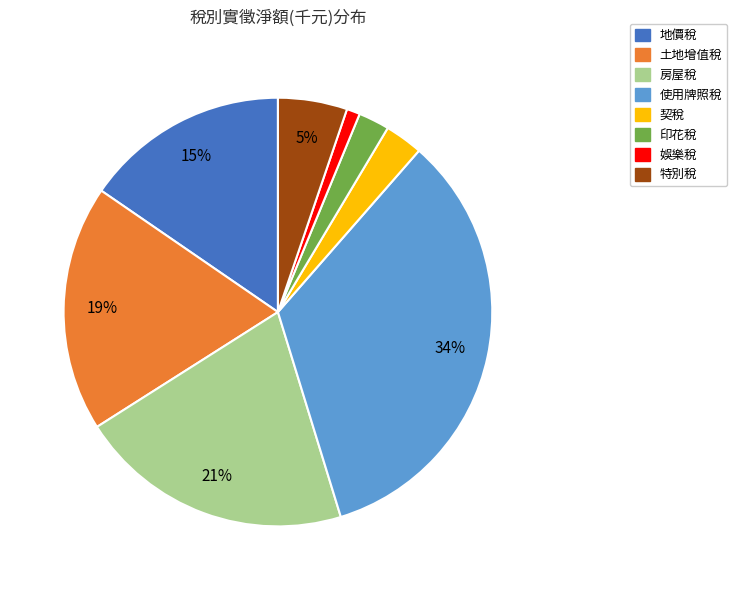

Which category has the smallest portion of the pie?

娛樂稅